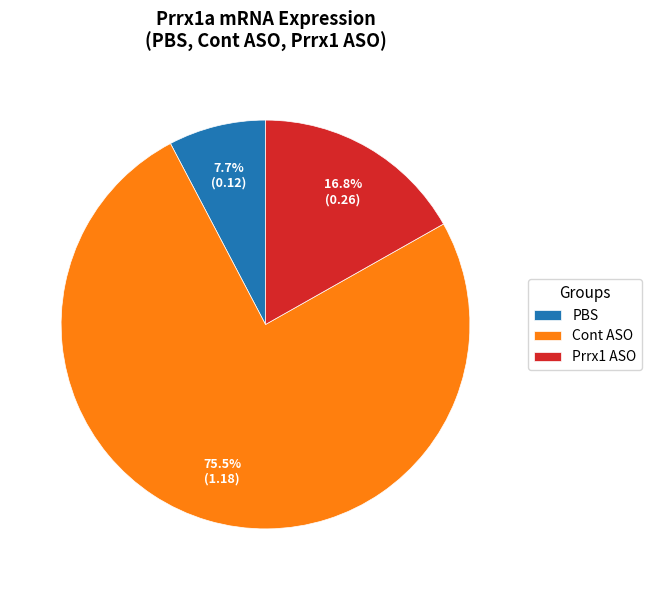

To the nearest percent, what is the difference between the Prrx1 ASO and PBS slice percentages?

9%